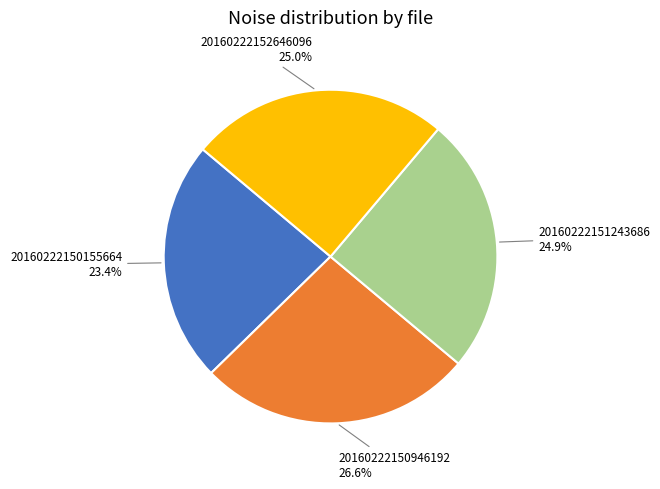

How many segments does this pie chart have?

4